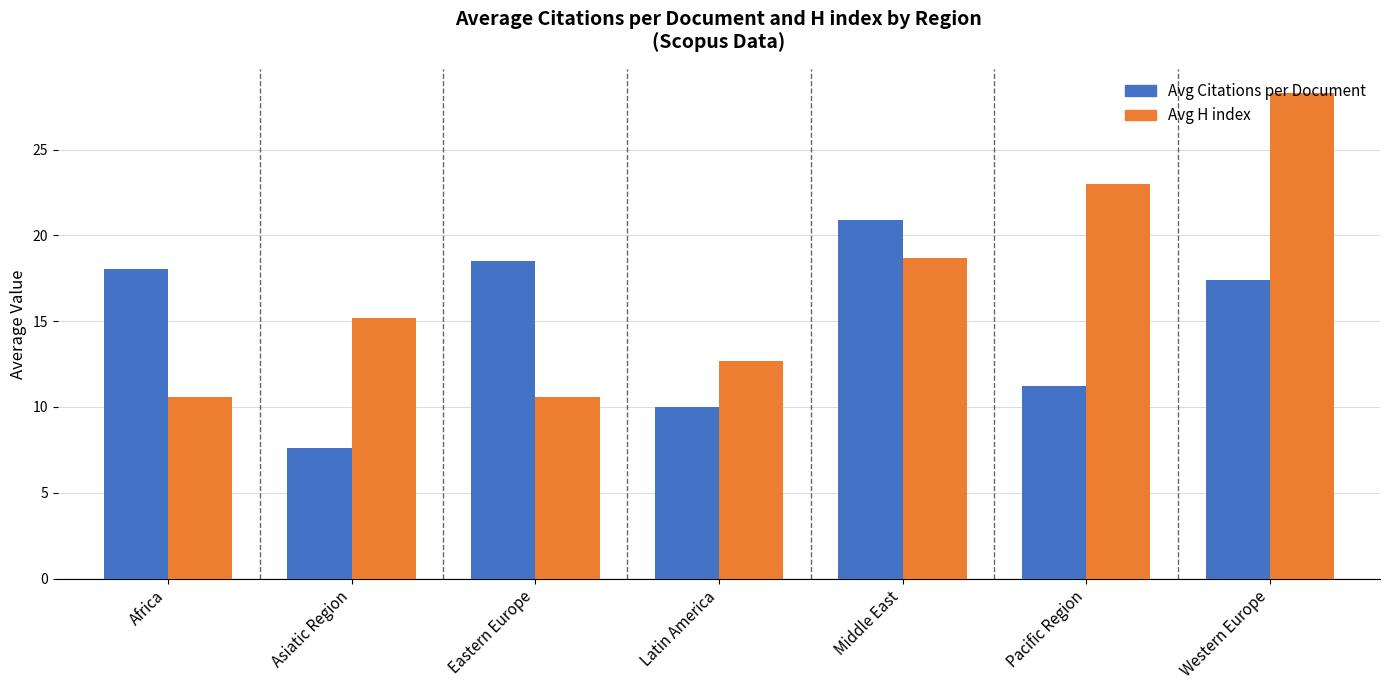

The Avg H index series shows 15.2 at Eastern Europe. True or false?

False